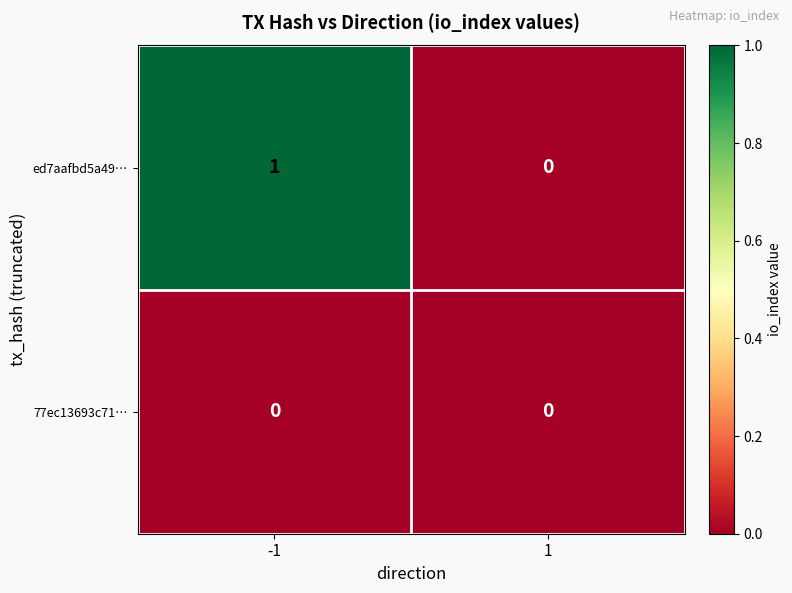

Between -1 and 1, which series saw the biggest shift?

ed7aafbd5a49…